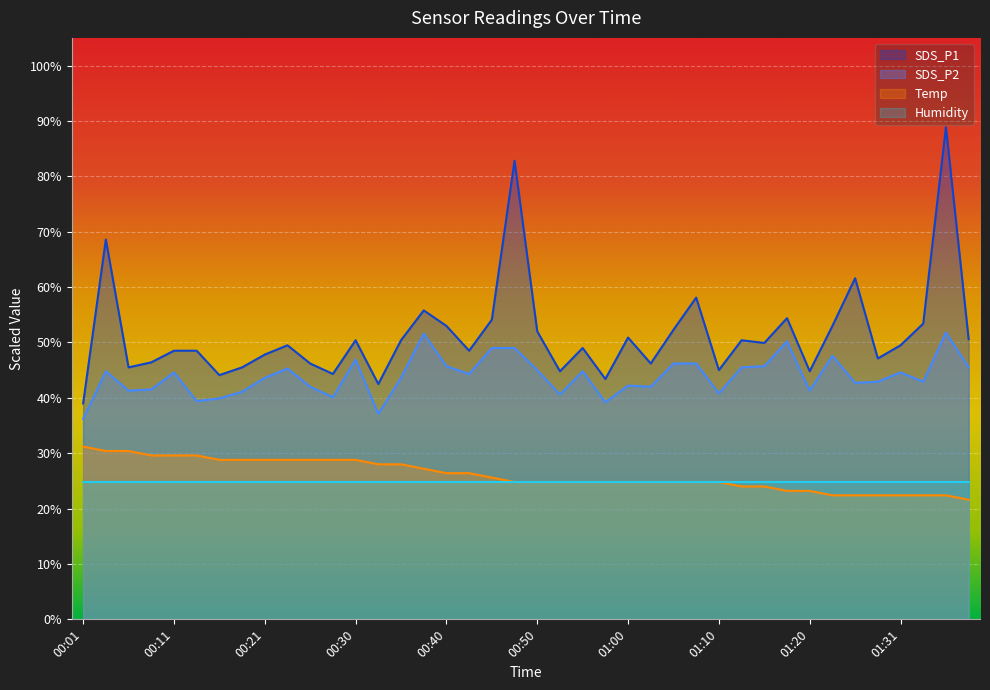

What is the difference between the maximum and minimum values in the Temp series?

9.6